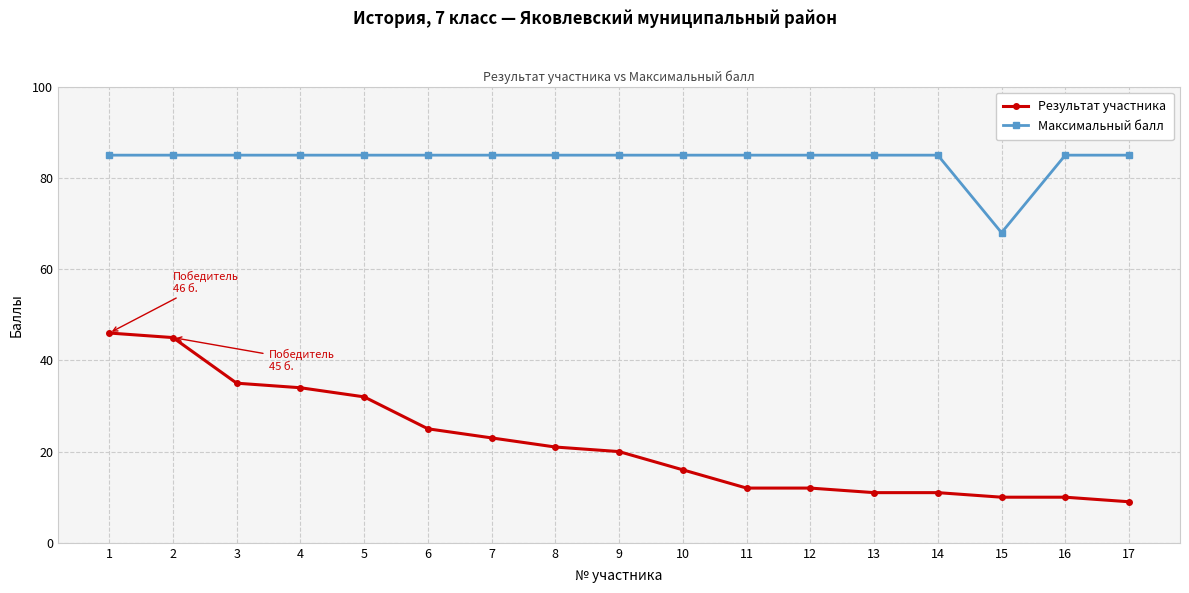

At 12, list the series in order from largest to smallest.

Максимальный балл, Результат участника